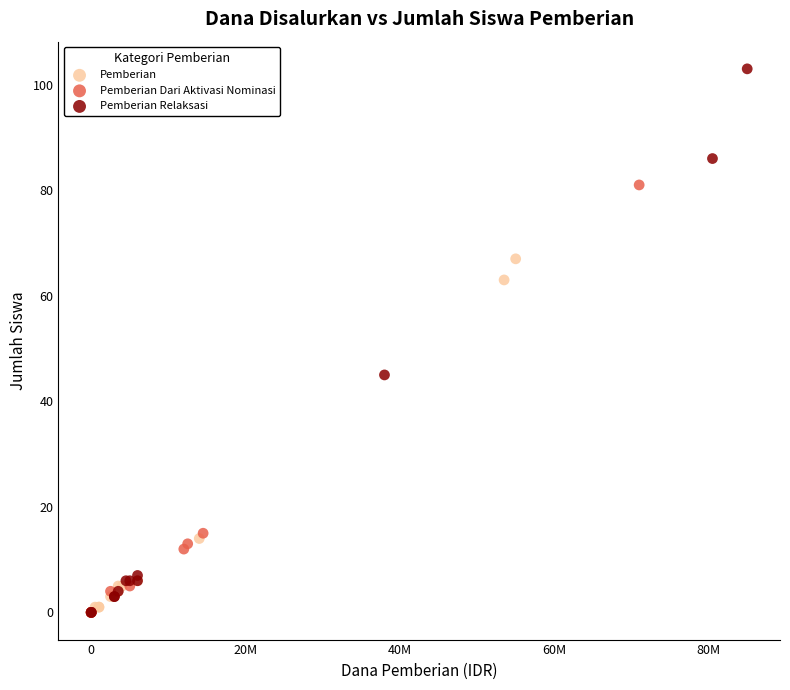

Which series reaches the maximum Y coordinate?

Pemberian Relaksasi